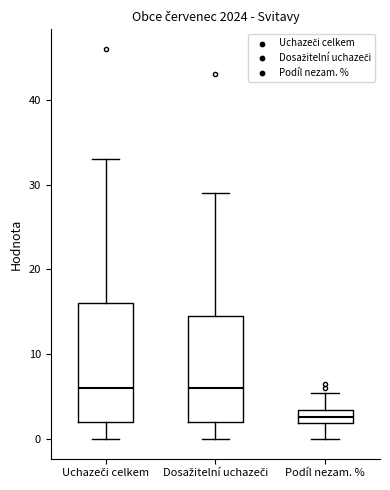

Which box's median line is the lowest?

Podíl nezam. %